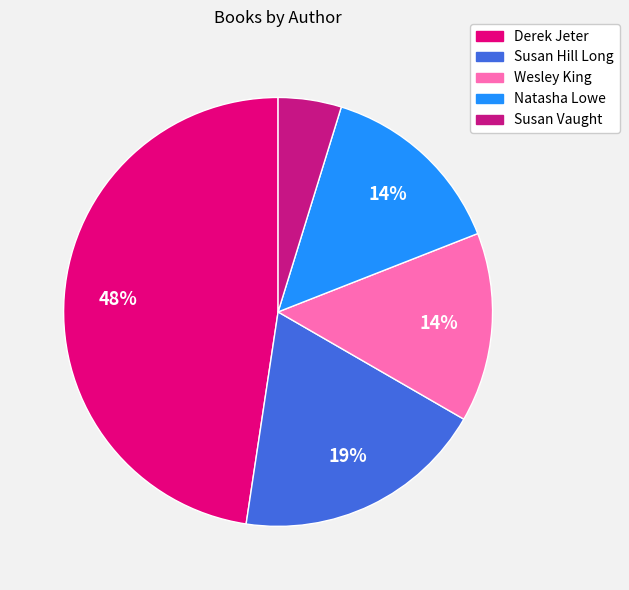

True or false: Natasha Lowe accounts for 21% of the total.

False